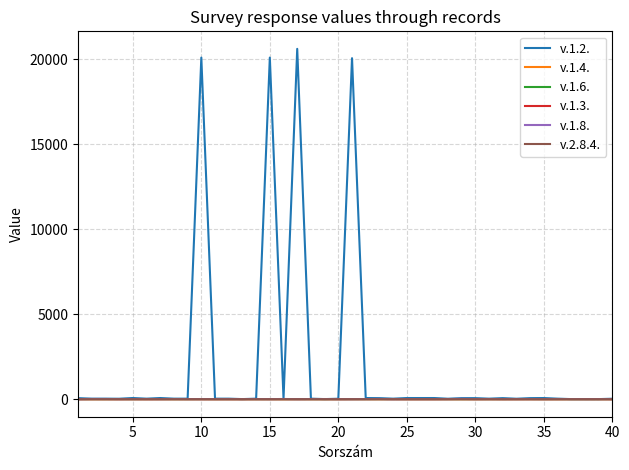

Which series has the largest range (max minus min)?

v.1.2.